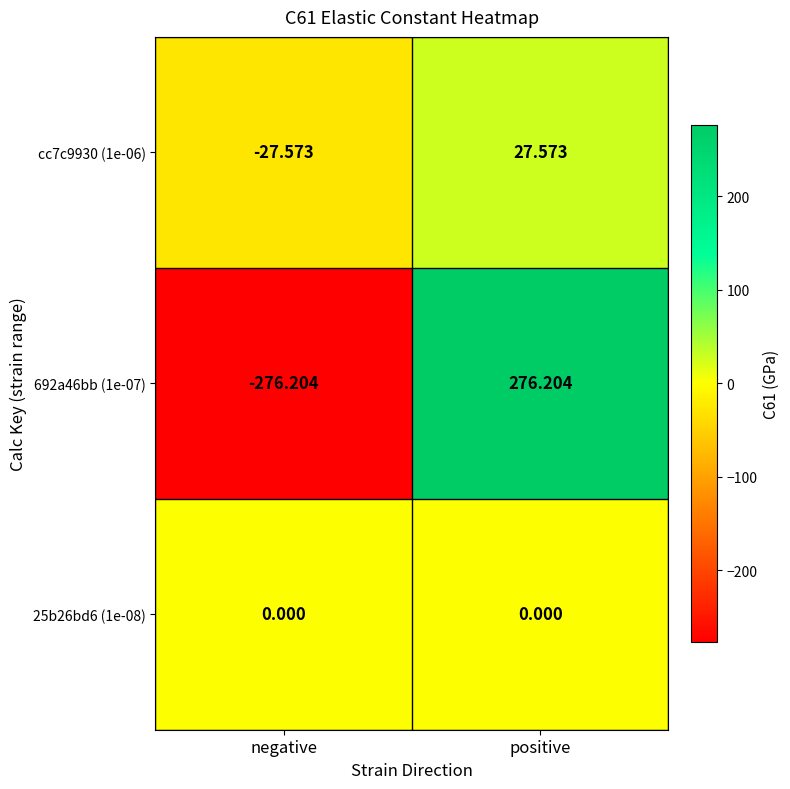

Where is cc7c9930 (1e-06) nearest to the value 0?

negative